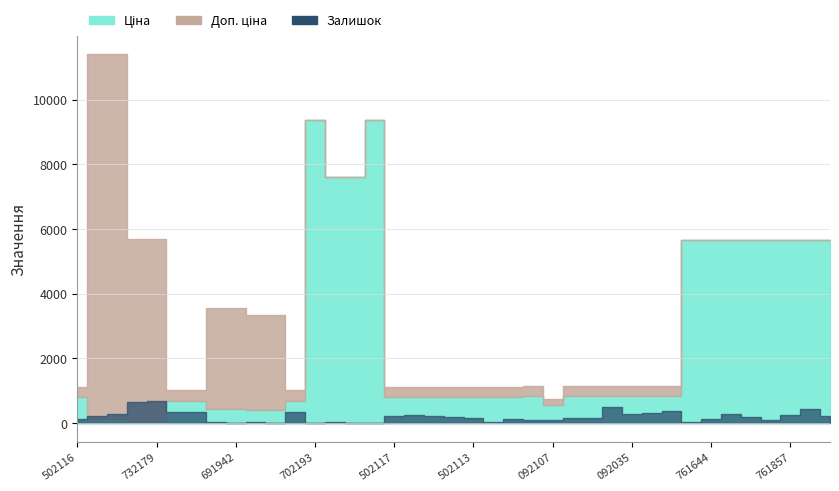

Rank the series by their average value, from highest to lowest.

Доп. ціна, Ціна, Залишок